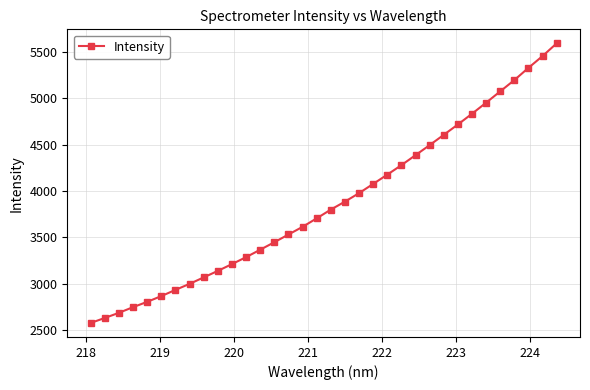

What is the smallest value displayed?

2578.3